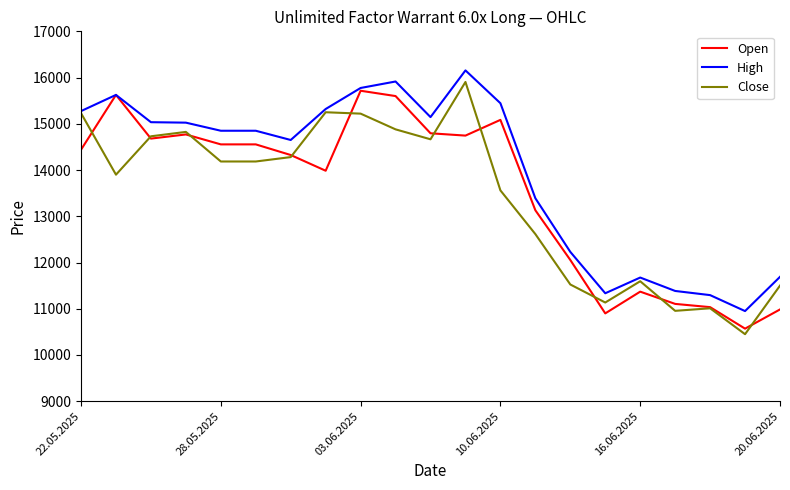

What is the difference between the second highest and minimum values in the Open series?

5055